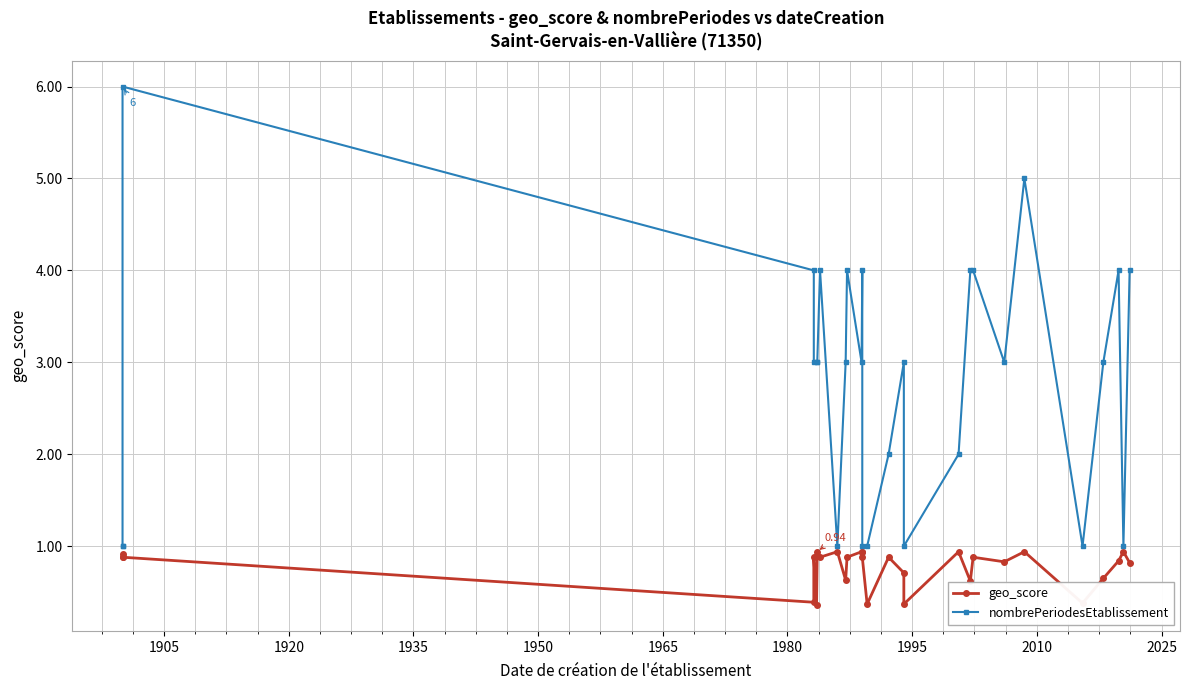

The value of nombrePeriodesEtablissement at 26 is 0.5. True or false?

False